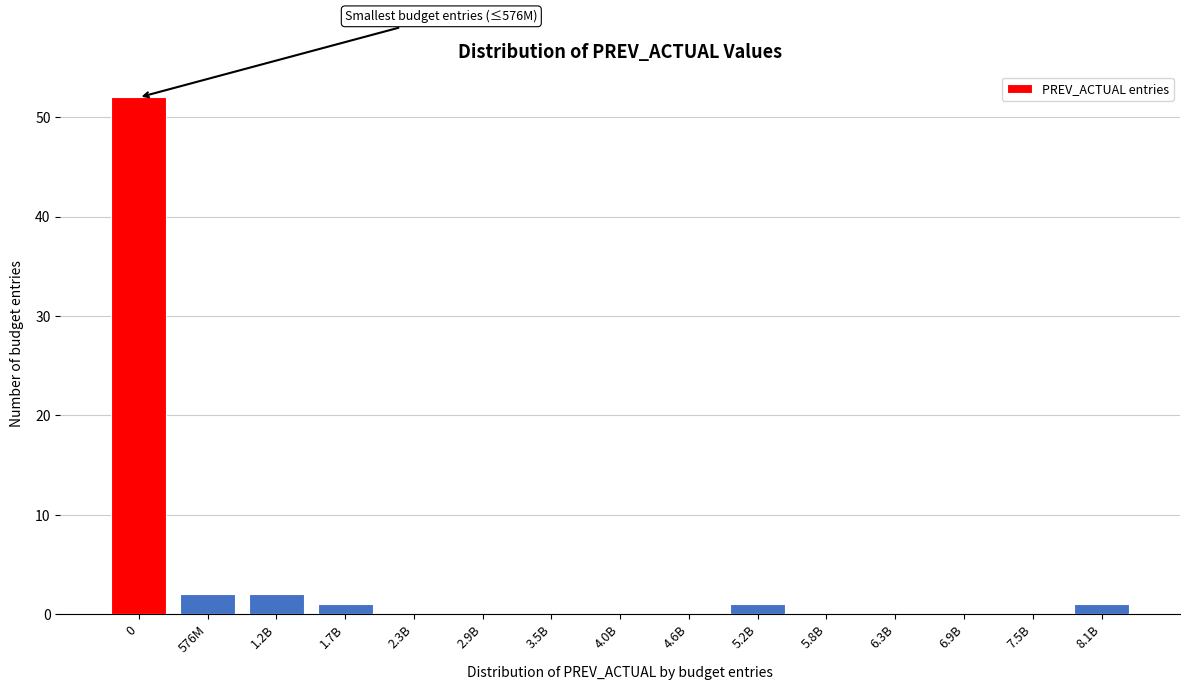

Reading left to right, extract all data points from this chart.

0=52	576M=2	1.2B=2	1.7B=1	2.3B=0	2.9B=0	3.5B=0	4.0B=0	4.6B=0	5.2B=1	5.8B=0	6.3B=0	6.9B=0	7.5B=0	8.1B=1